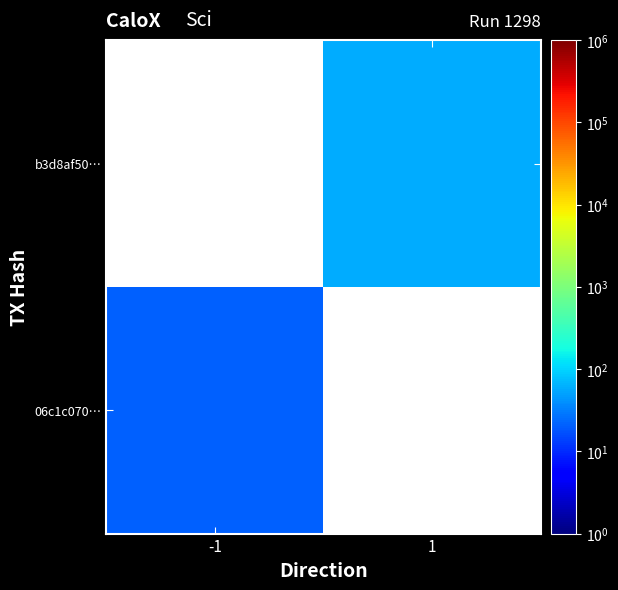

Rank the categories by b3d8af50… value from highest to lowest.

-1, 1